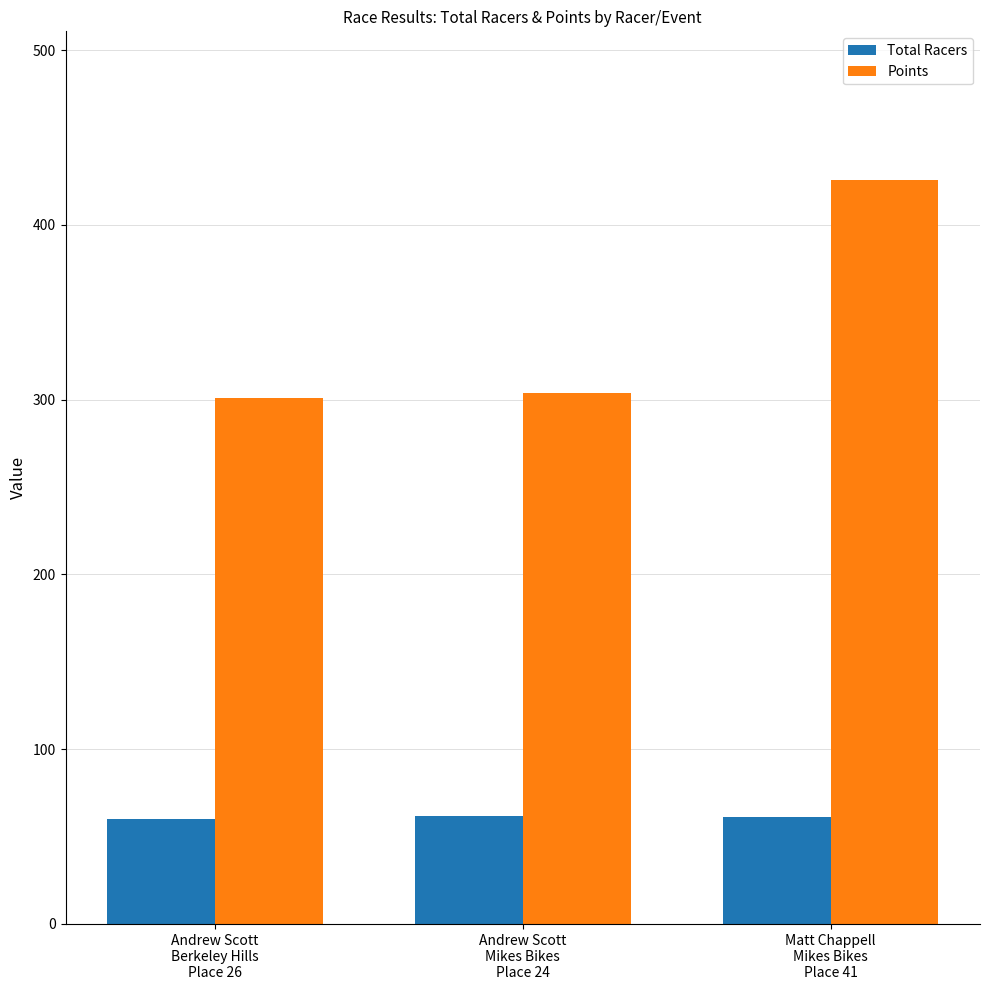

What is the difference between the maximum and second lowest values in the Points series?

121.9